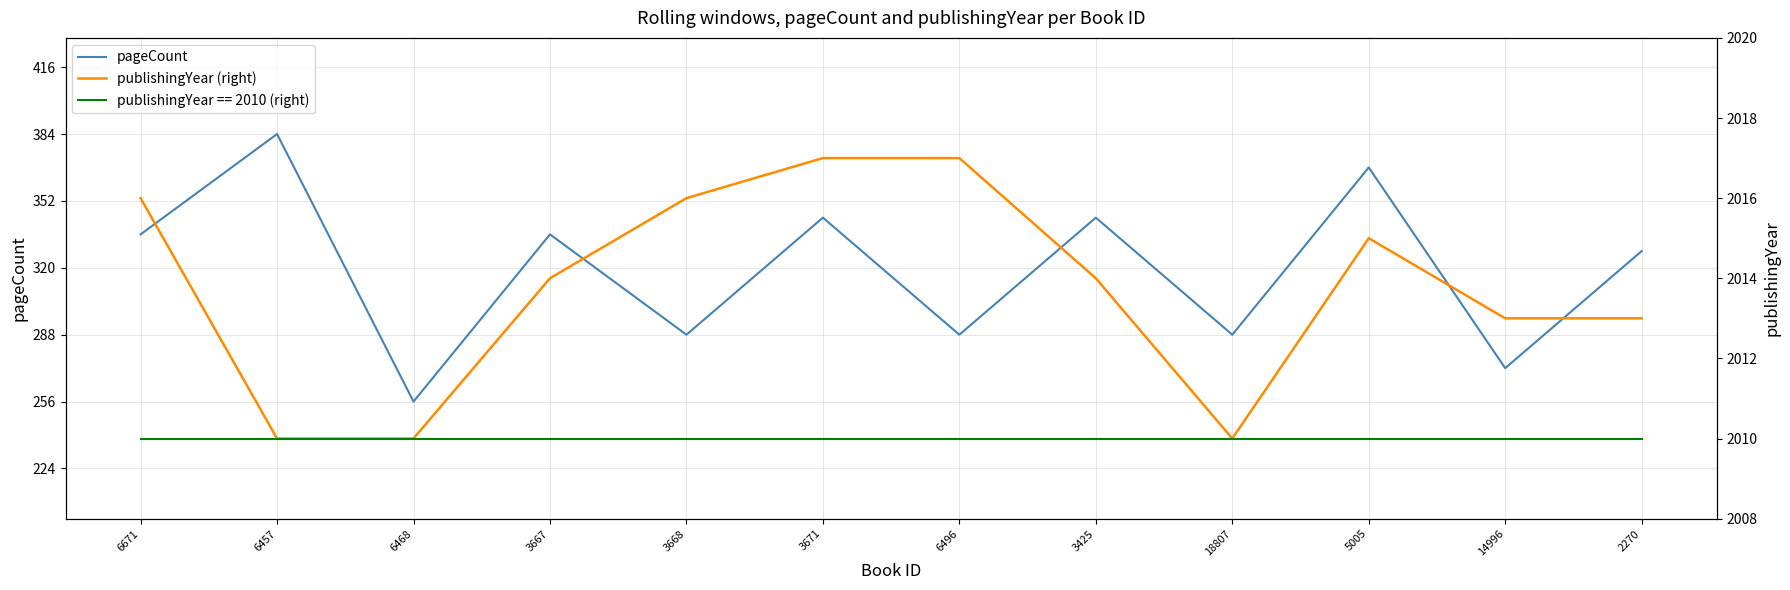

True or false: pageCount has more than 2 interior local peaks.

True